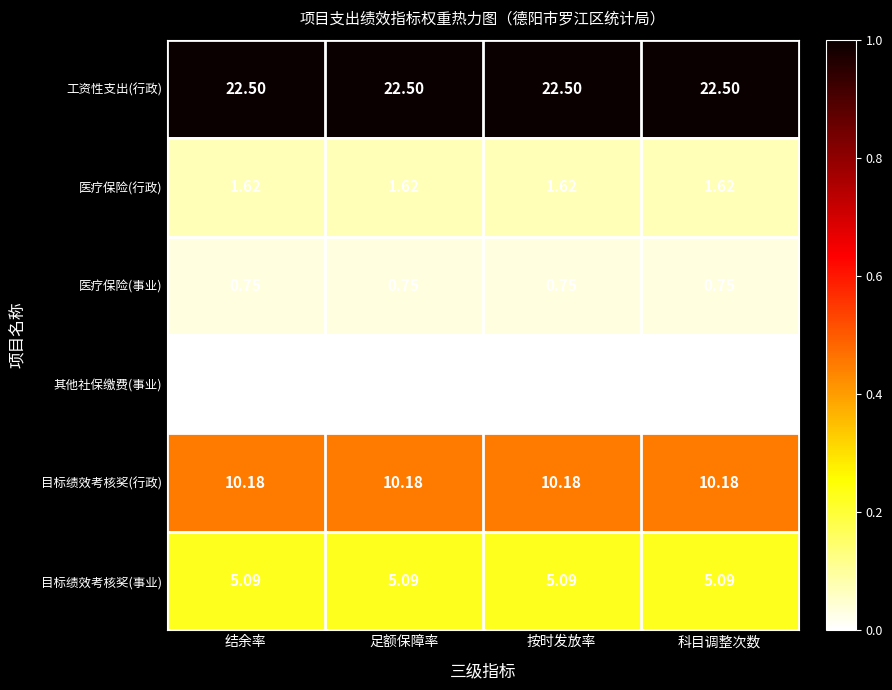

Which series has the largest total across all categories?

工资性支出(行政)